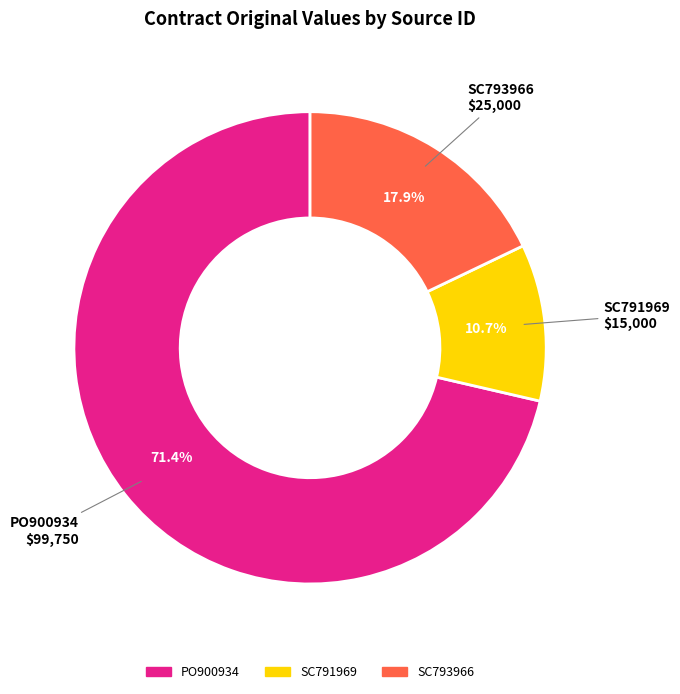

To the nearest percent, what percentage of the pie is PO900934?

71%